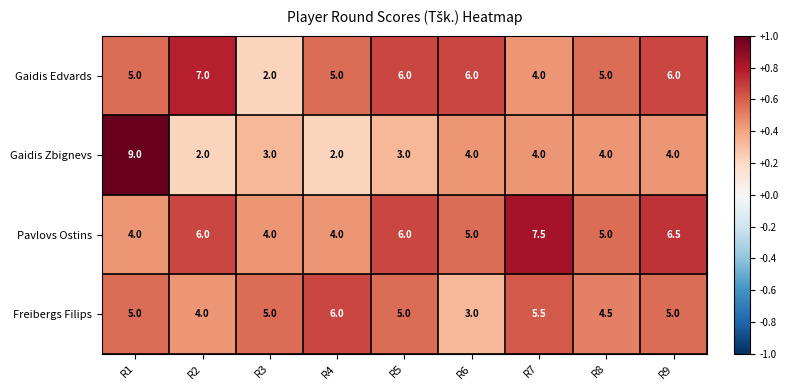

Which series changed the most between R4 and R5?

Pavlovs Ostins